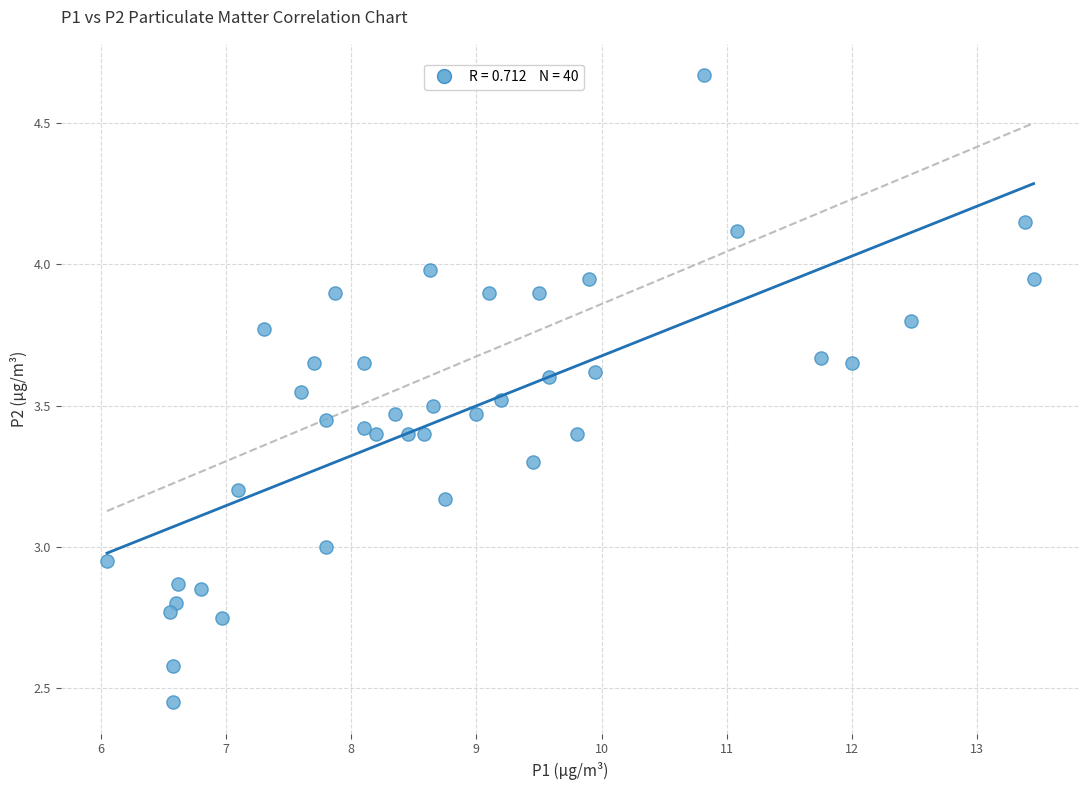

What is the range of X values (max minus min)?

7.4